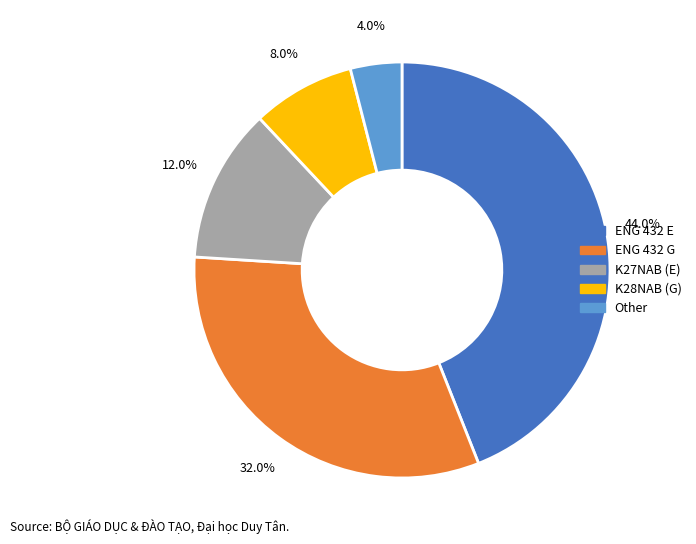

Is there any slice that represents more than half of the pie?

No